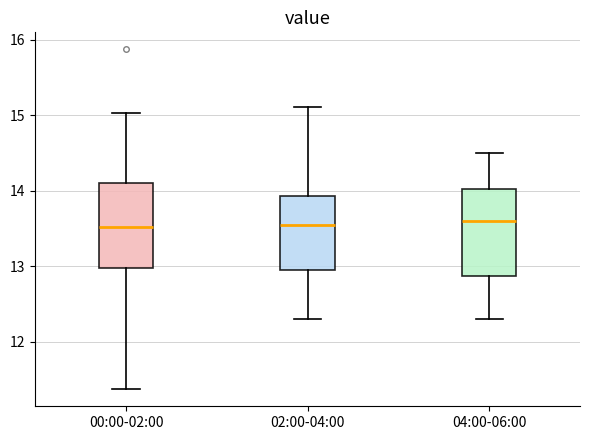

Reading left to right, transcribe this box plot: for each box, give where its median line is, the range the box spans, and where its two whiskers end, as read against the y-axis. The values are not printed on the chart, so give them approximately, as read against the axis.

00:00-02:00: median 13.5, box 13.0 to 14.1, whiskers 11.4 to 15.0
02:00-04:00: median 13.6, box 13.0 to 13.9, whiskers 12.3 to 15.1
04:00-06:00: median 13.6, box 12.9 to 14.0, whiskers 12.3 to 14.5